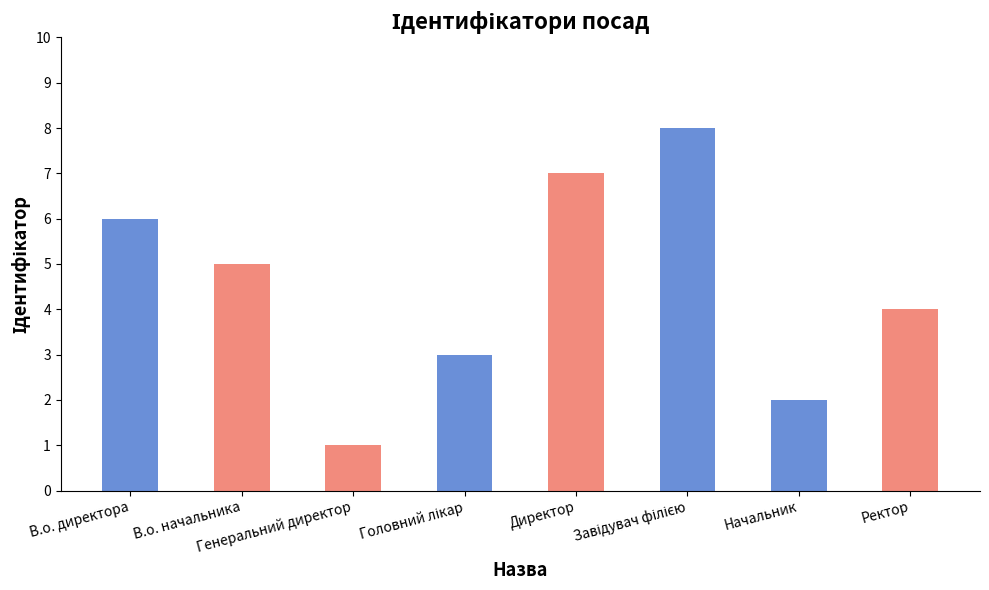

At which label does the data first exceed 5?

В.о. директора